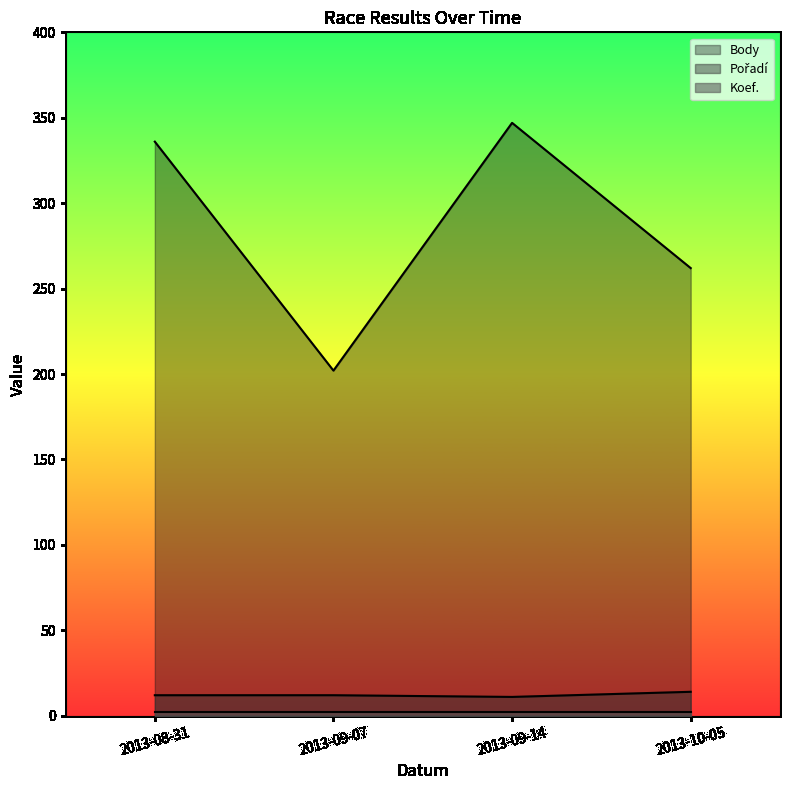

True or false: Pořadí has more than 1 interior local peaks.

False